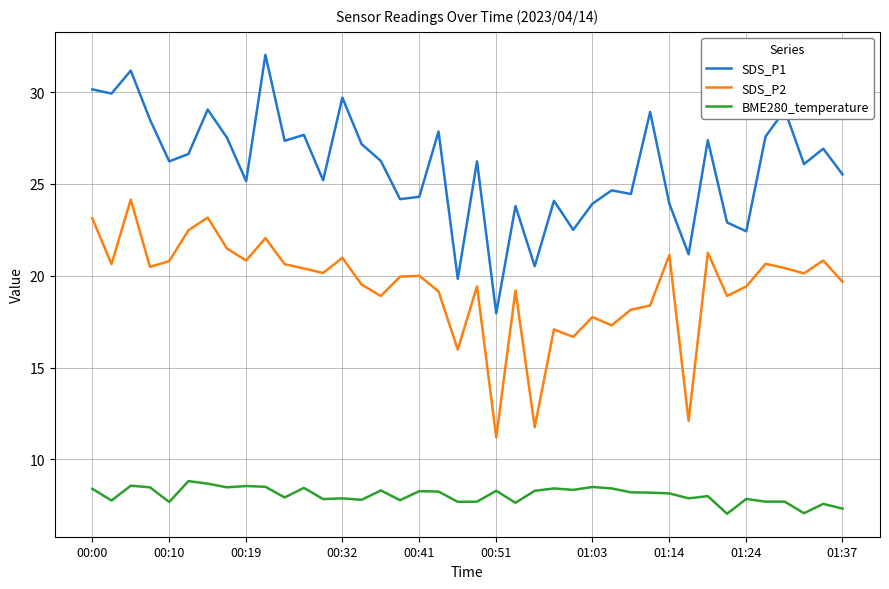

True or false: SDS_P1 and BME280_temperature cross at least once.

False